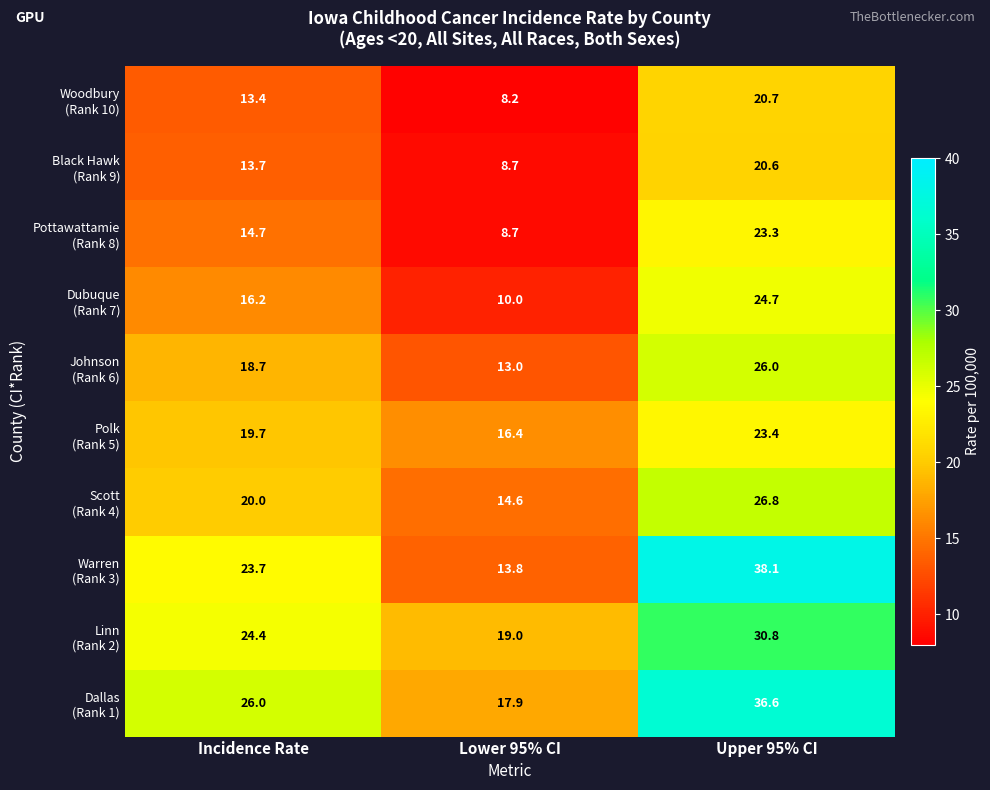

What is the difference between the highest and lowest values at Incidence Rate?

12.6